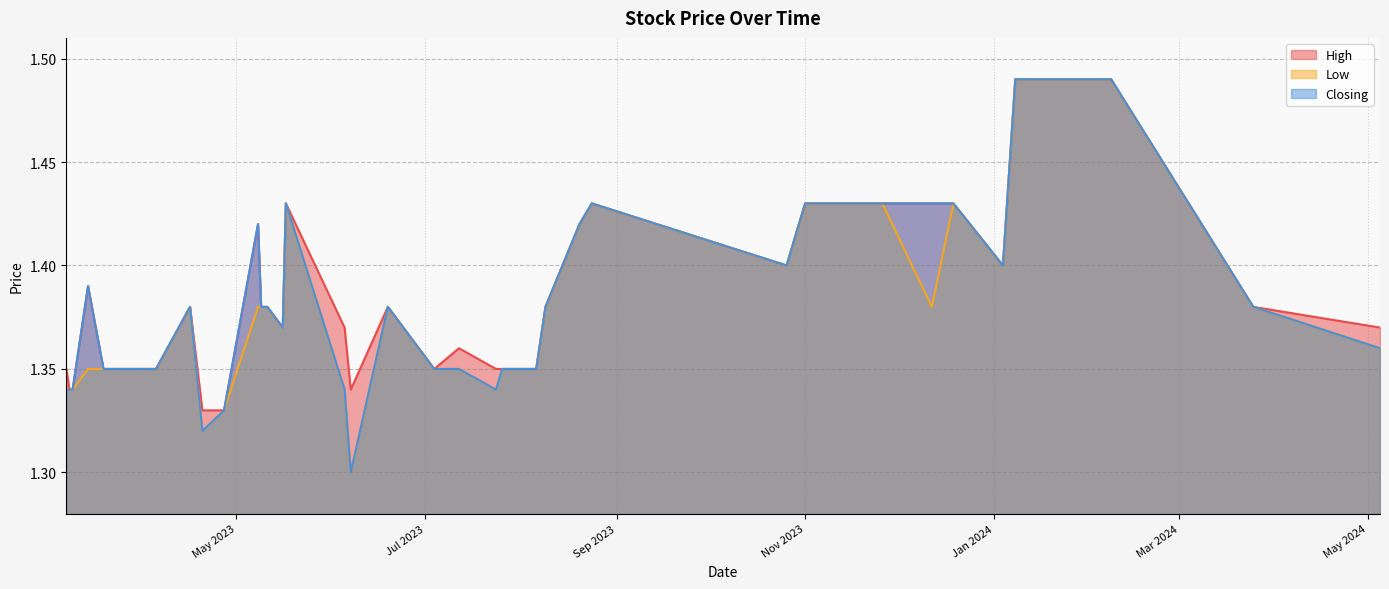

Which has a higher value, 07/06/2023 or 01/11/2023?

01/11/2023